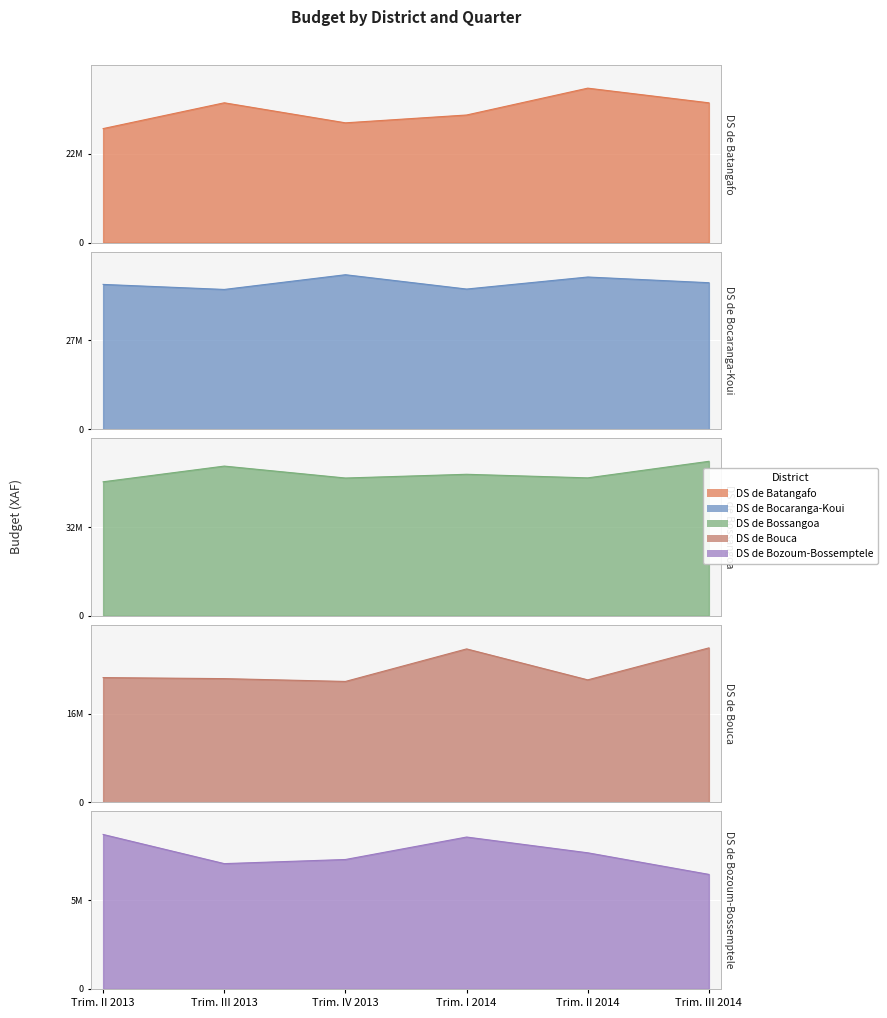

Rank the categories by DS de Batangafo value from highest to lowest.

Trim. II 2014, Trim. III 2013, Trim. III 2014, Trim. I 2014, Trim. IV 2013, Trim. II 2013